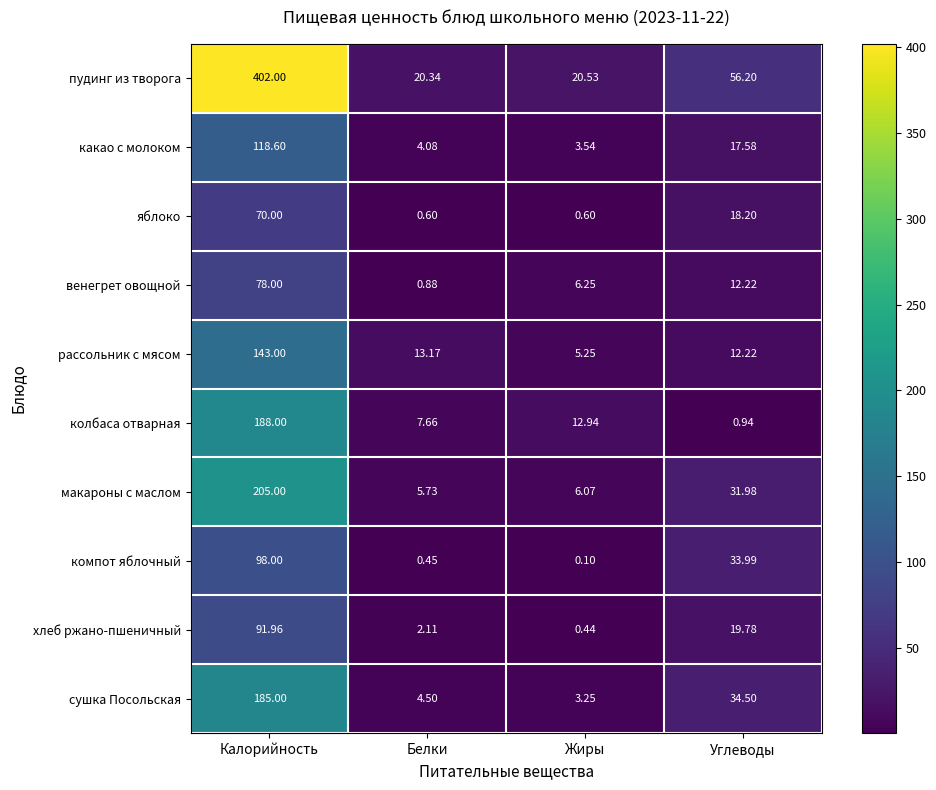

Which series has the largest total across all categories?

пудинг из творога